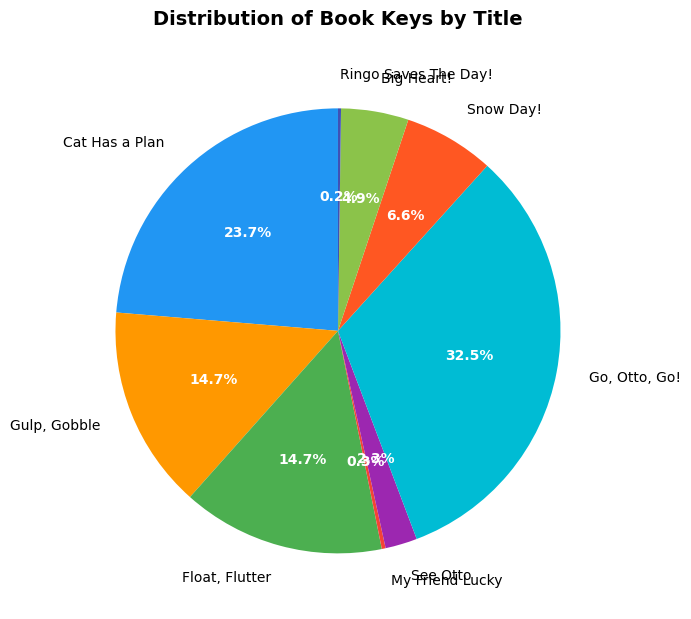

What is the ratio of the value at Float, Flutter to the value at Cat Has a Plan?

0.6